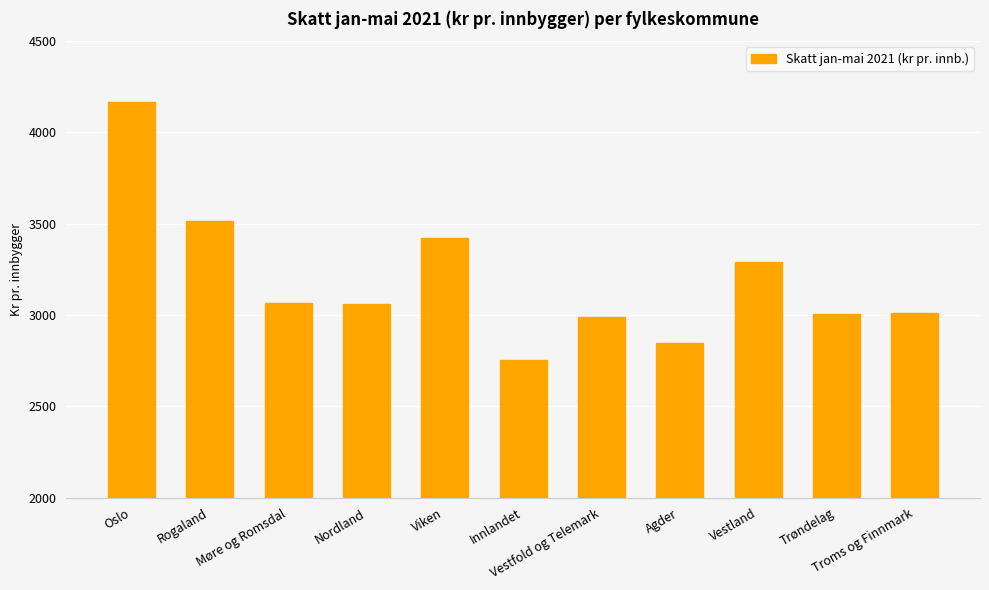

What is the value of the 7th bar from the left?

2987.2